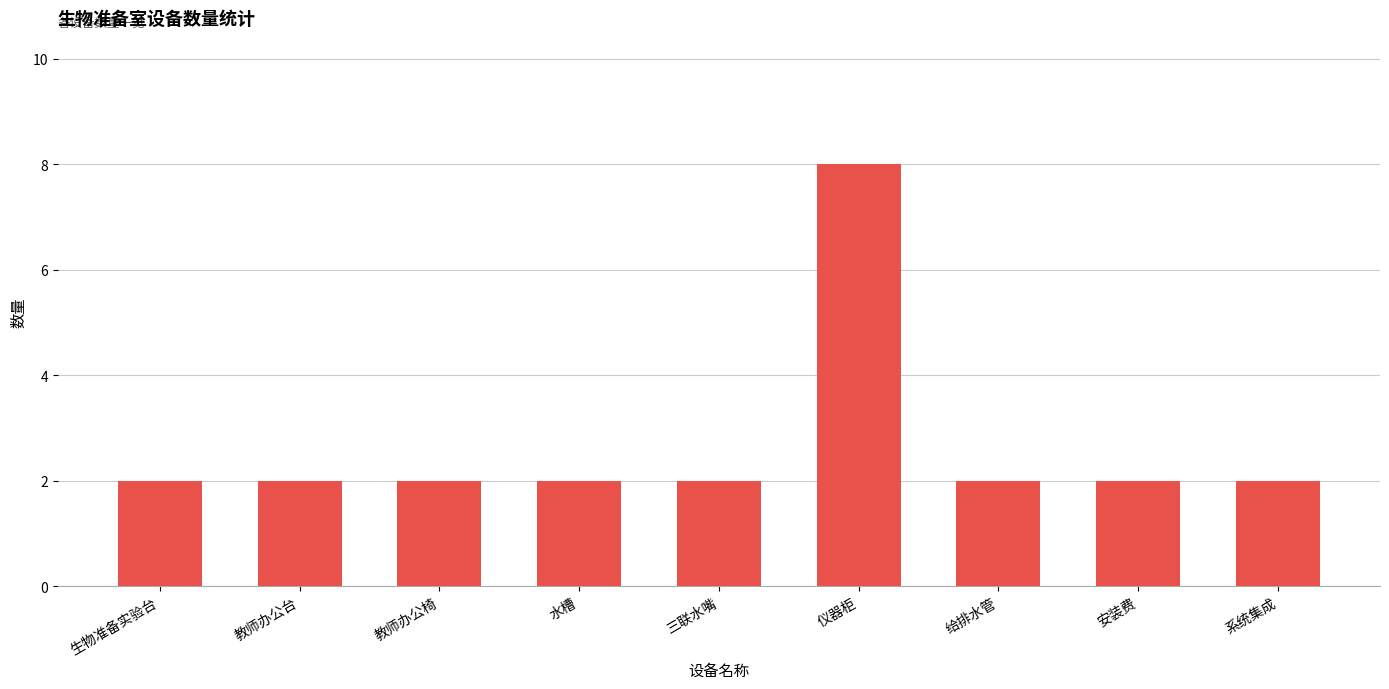

Approximately how many times larger is the value at 三联水嘴 compared to 安装费?

1.0